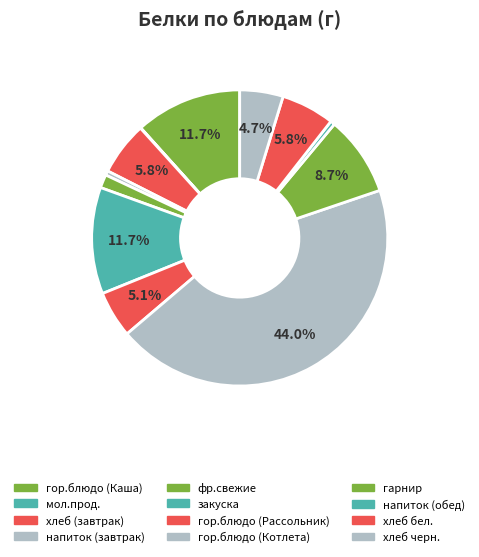

Rank the categories by value from highest to lowest.

гор.блюдо (Котлета), гор.блюдо (Каша), закуска, гарнир, хлеб (завтрак), хлеб бел., гор.блюдо (Рассольник), хлеб черн., фр.свежие, напиток (завтрак), напиток (обед), мол.прод.